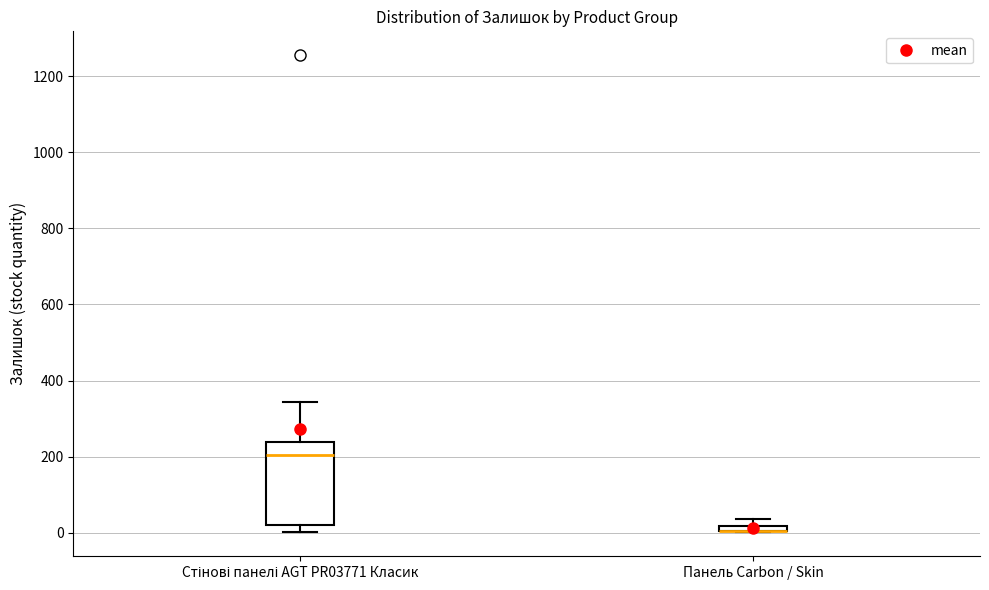

Comparing the boxes themselves (not the whiskers), which one is the tallest?

Стінові панелі AGT PR03771 Класик